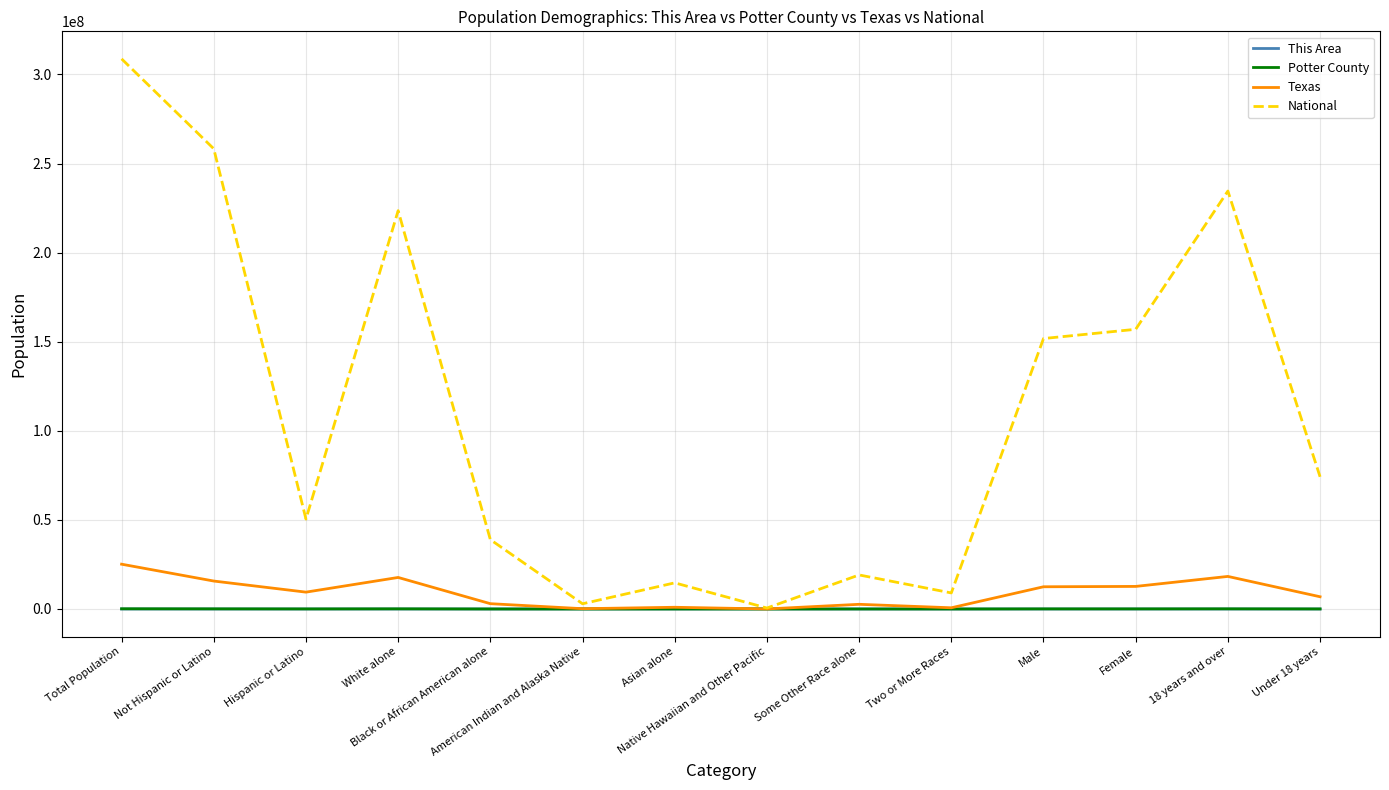

Which series has the largest total across all categories?

National